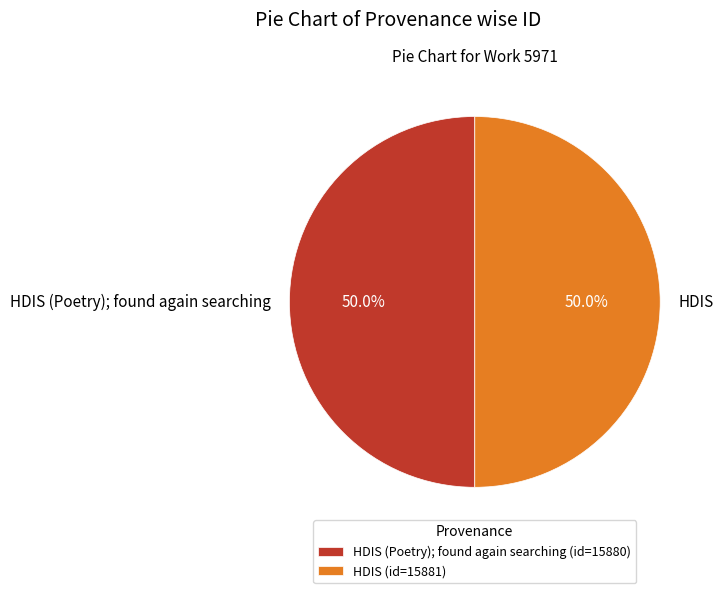

What percentage do HDIS (Poetry); found again searching and HDIS together represent?

100.0%